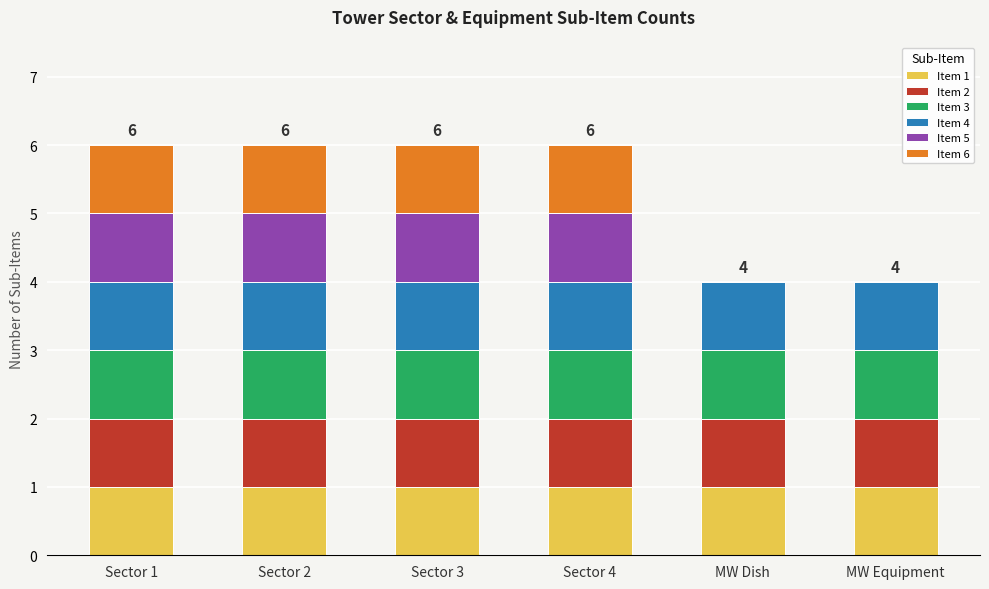

What is the total value across all series at Sector 2?

6